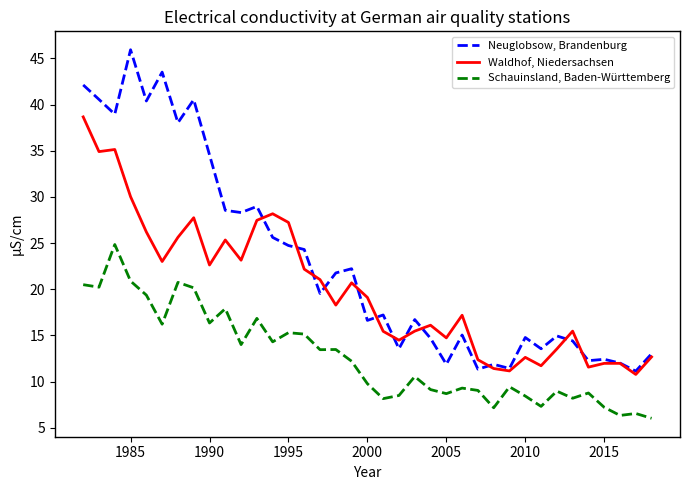

How many values in the Waldhof, Niedersachsen series exceed 18?

19